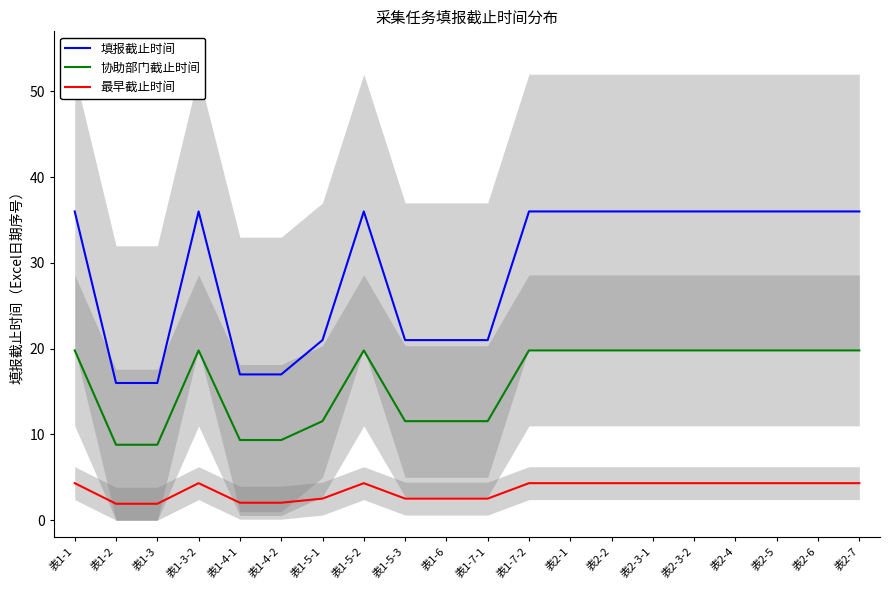

True or false: 最早截止时间 and 填报截止时间 intersect in this chart.

False